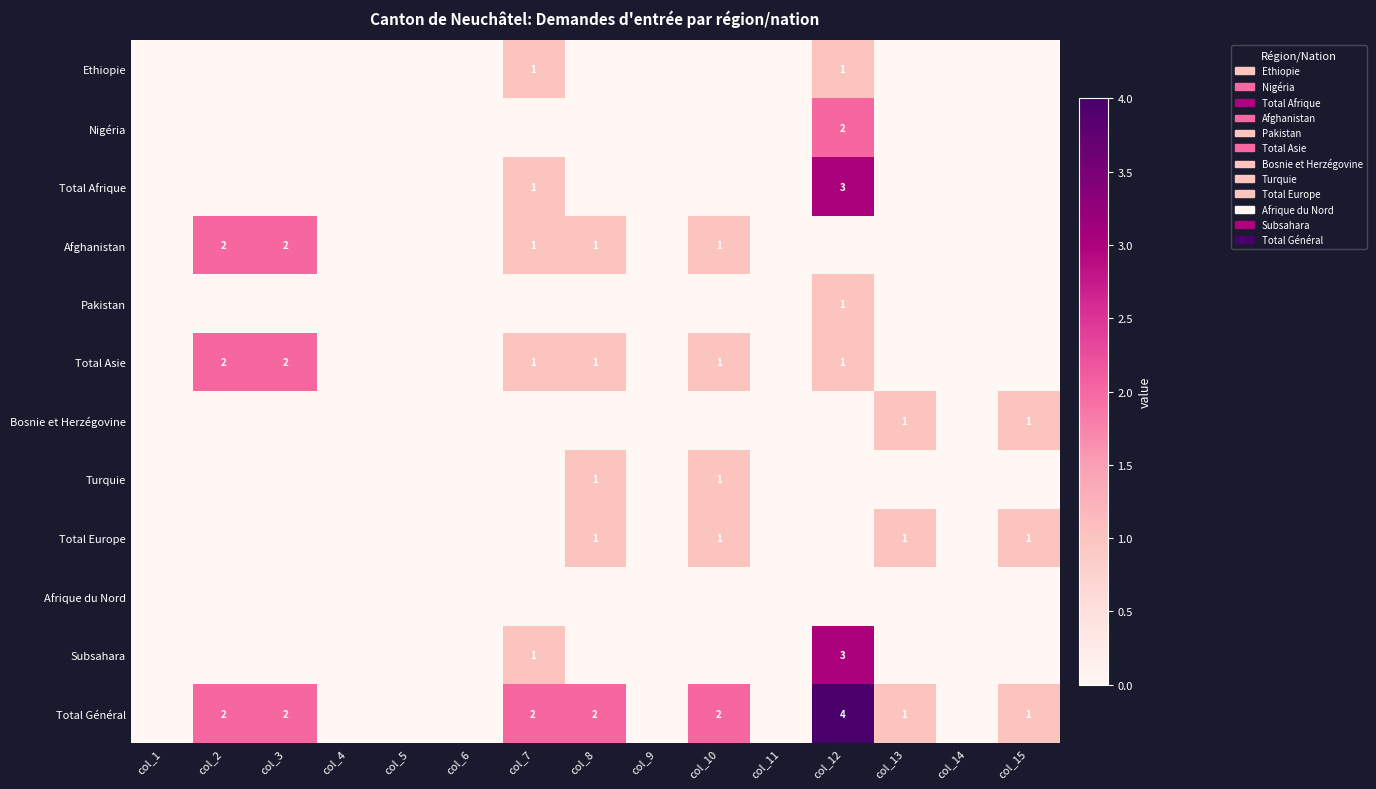

Is it true that Ethiopie equals 1 at col_12?

True